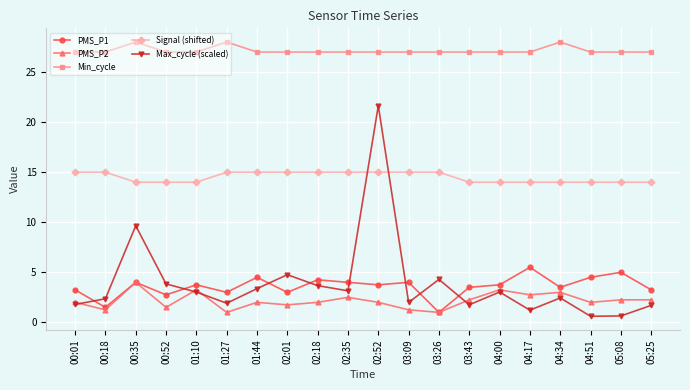

At which category does Max_cycle (scaled) reach its first local peak?

00:35